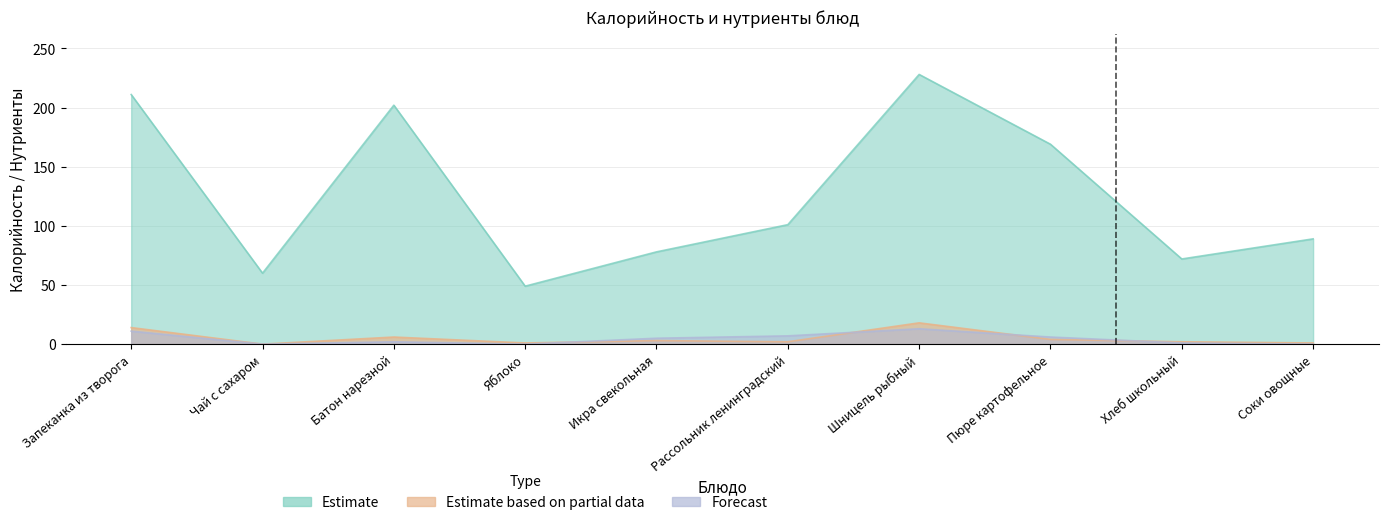

True or false: Estimate has a value of 39 at Чай с сахаром.

False